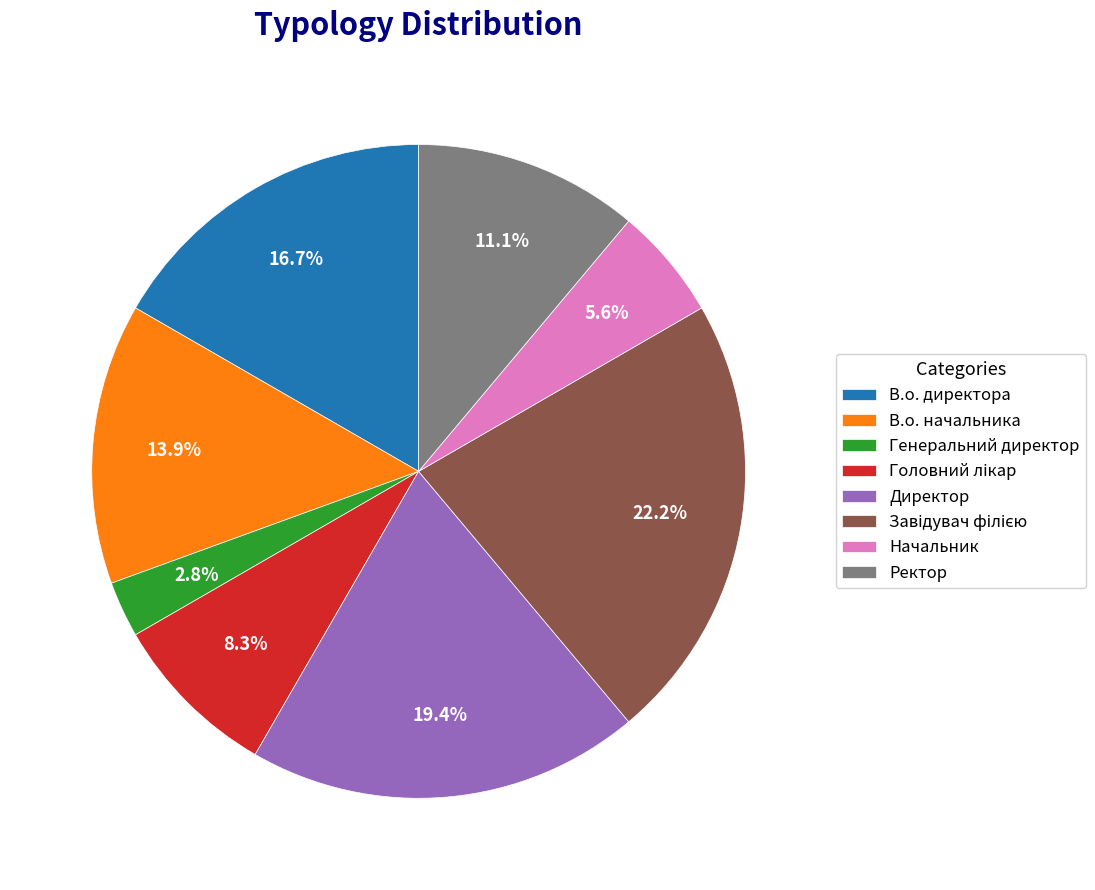

What percentage is the В.о. начальника slice, to the nearest percent?

14%